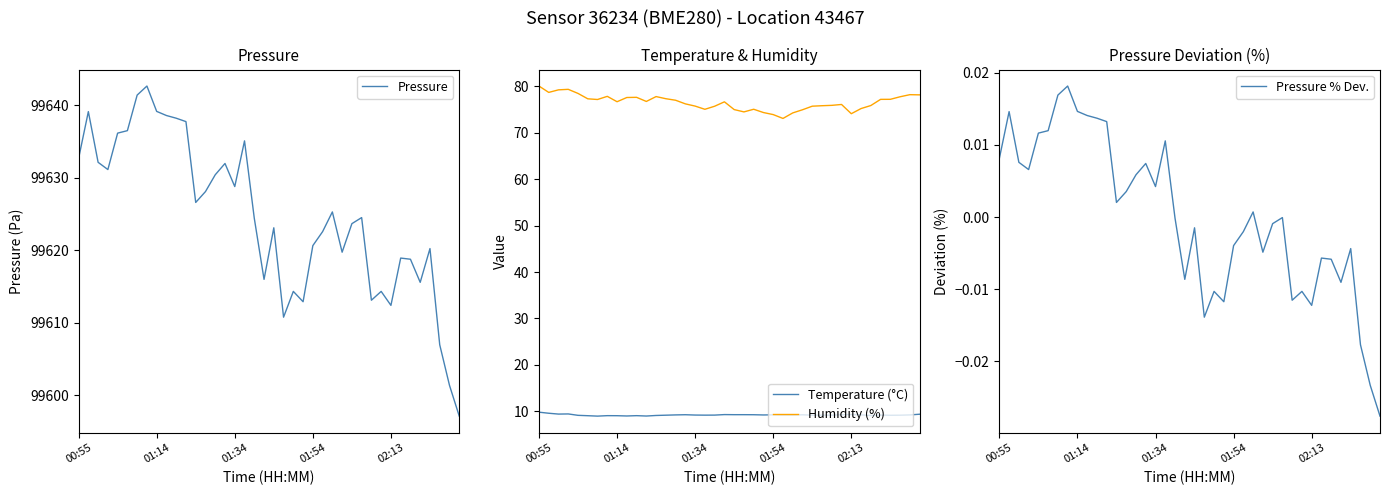

Rank the series at 11 from highest to lowest value.

Pressure, Humidity (%), Temperature (°C), Pressure % Dev.